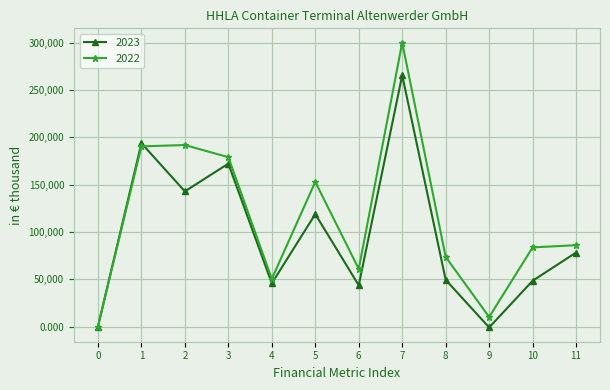

The value of 2022 at 7 is 300158.0. True or false?

True